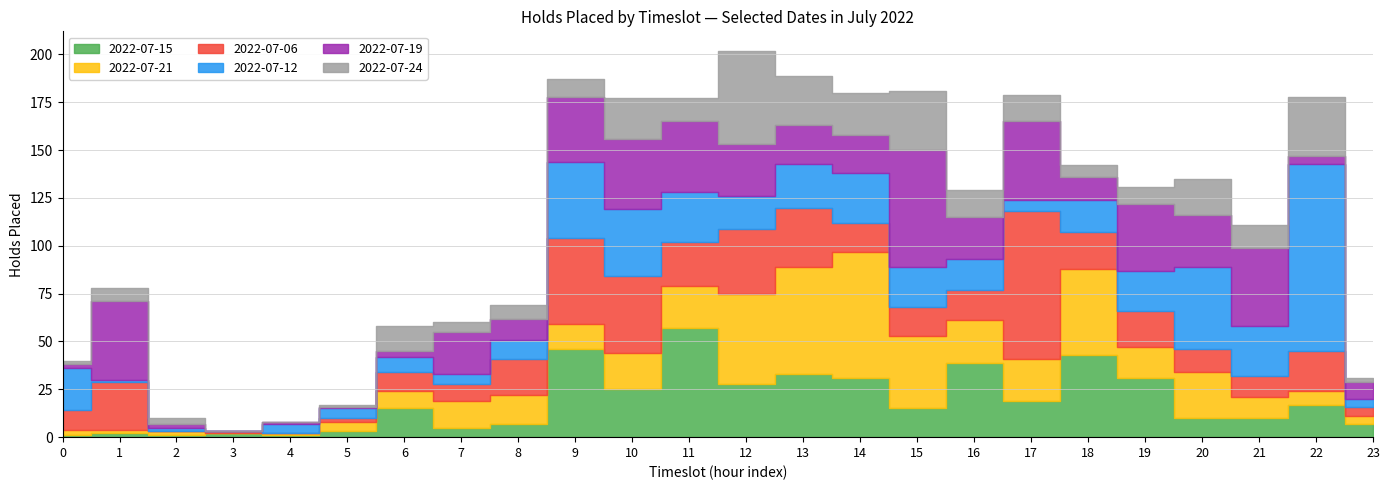

At how many categories does at least one series exceed 39?

13